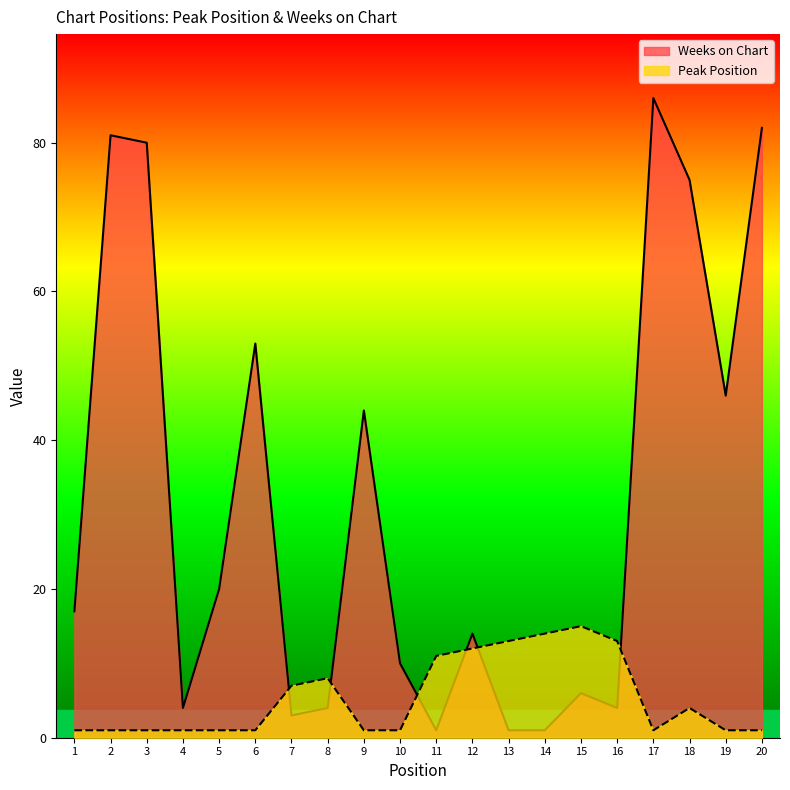

Reading right to left, list all the values displayed in this chart.

Peak Position: 1	1	4	1	13	15	14	13	12	11	1	1	8	7	1	1	1	1	1	1
Weeks on Chart: 82	46	75	86	4	6	1	1	14	1	10	44	4	3	53	20	4	80	81	17